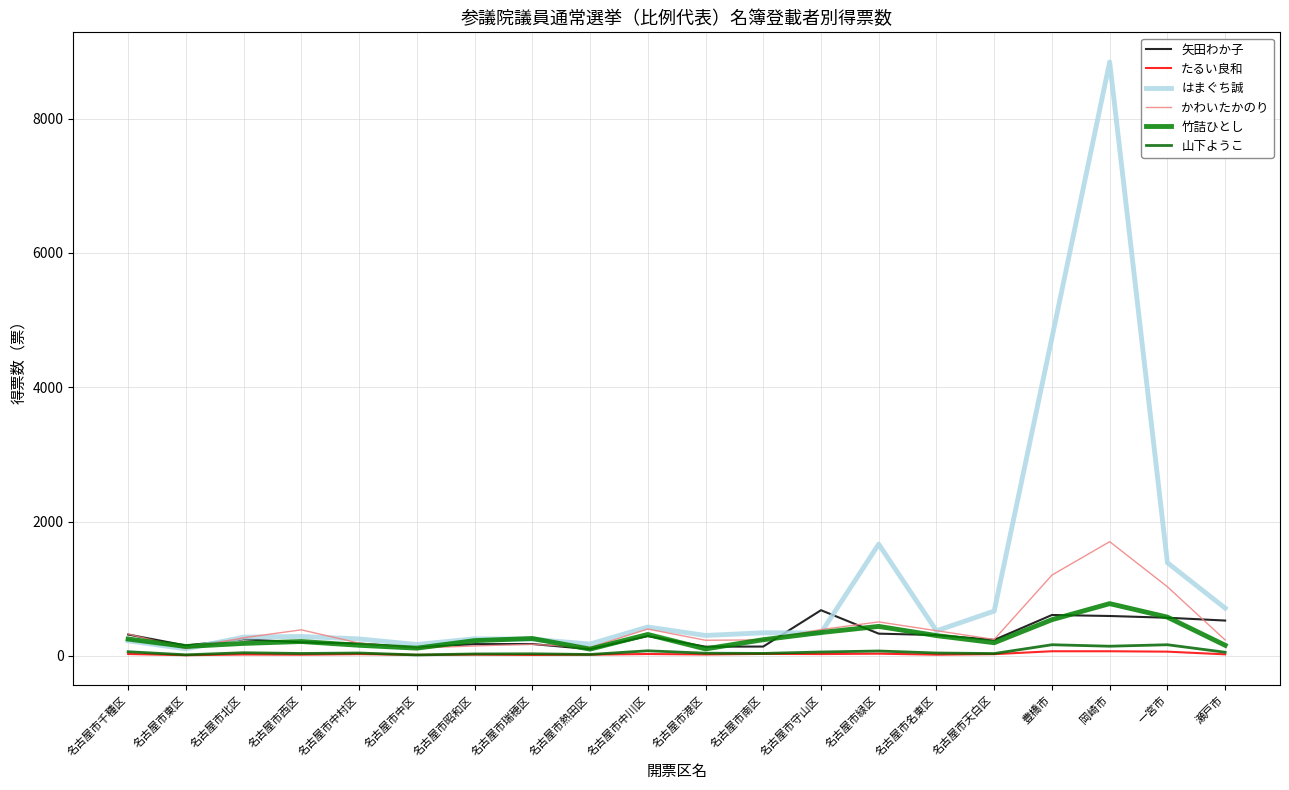

What are all the series names shown in the legend?

矢田わか子, たるい良和, はまぐち誠, かわいたかのり, 竹詰ひとし, 山下ようこ